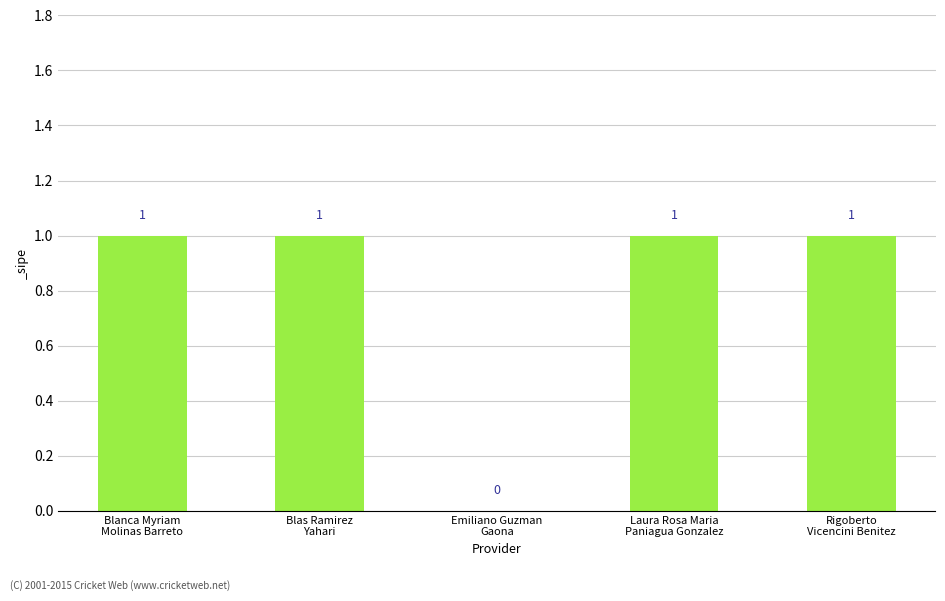

What is the sum of all values?

4